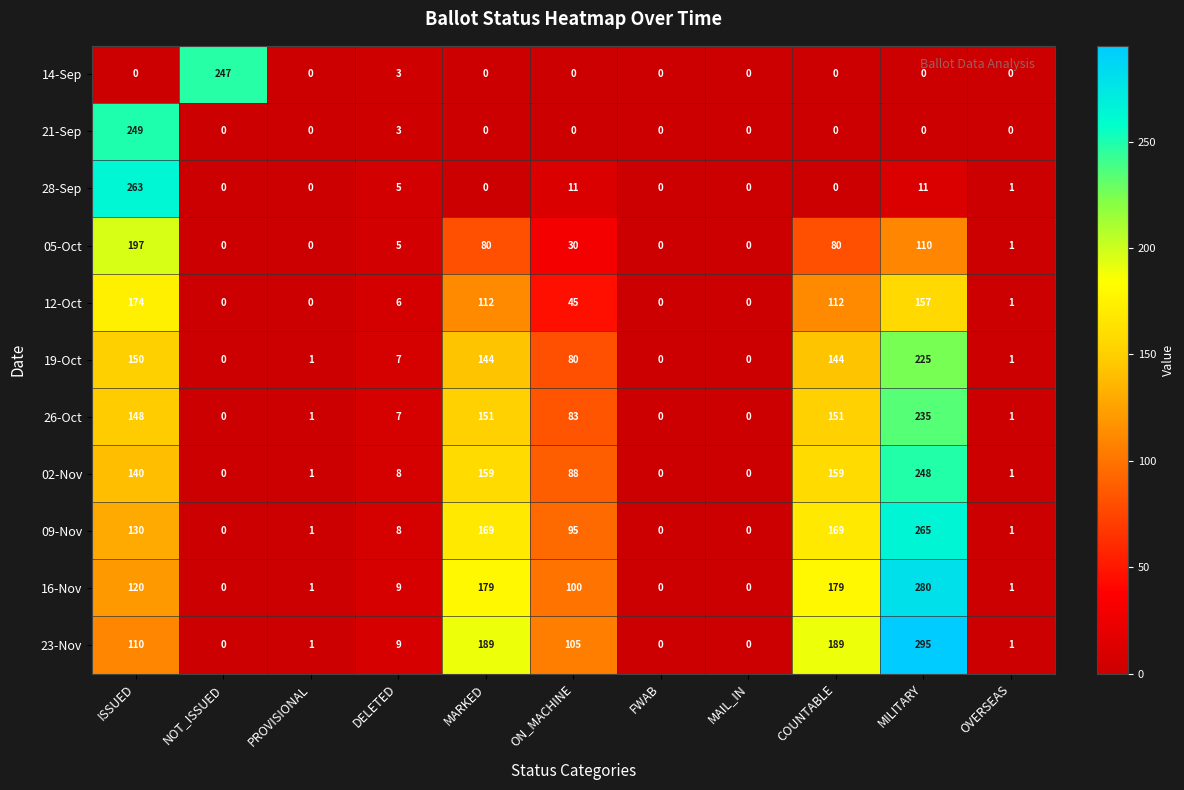

The 19-Oct series shows -89 at FWAB. True or false?

False